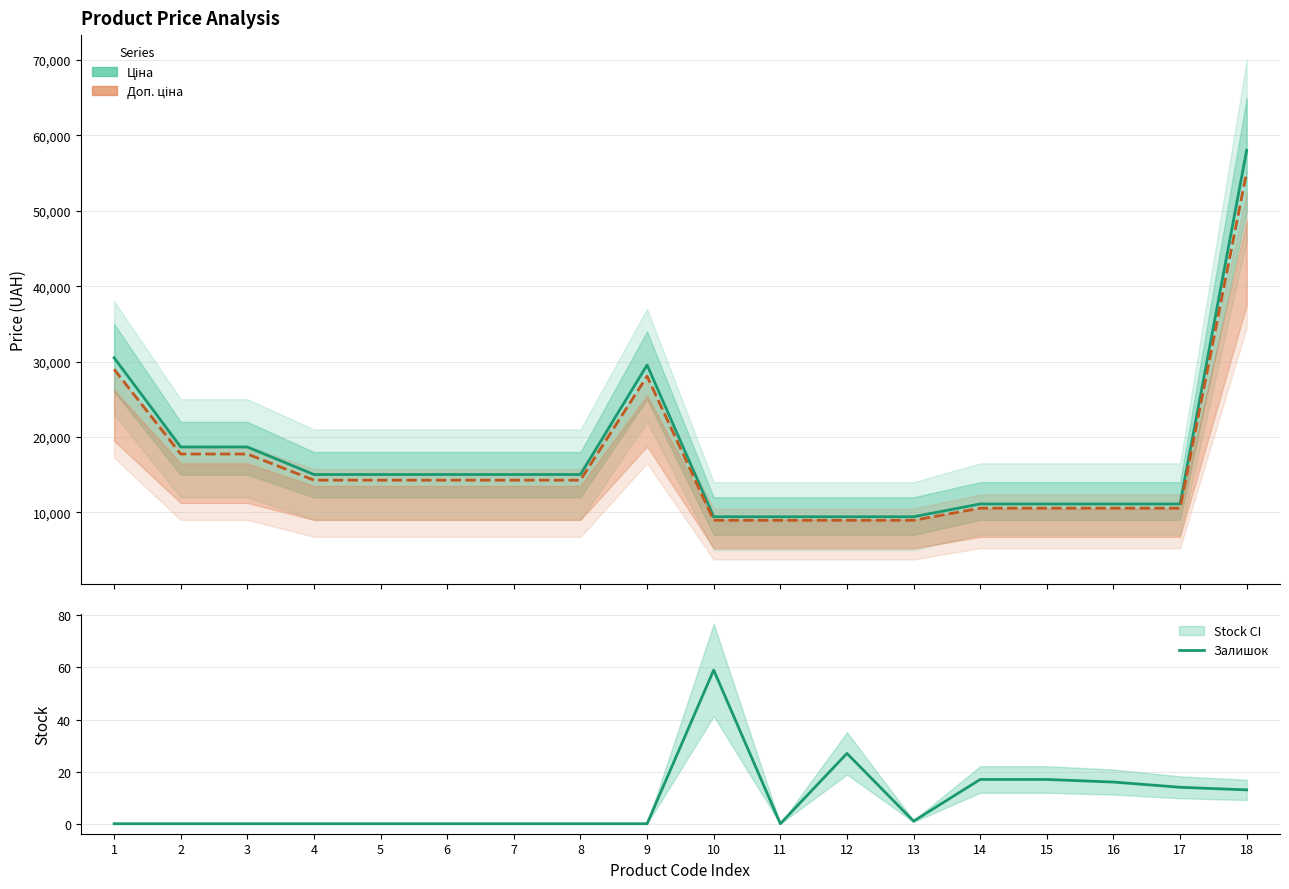

Is the value of Ціна at 8 greater than the value of Доп. ціна at 13?

Yes